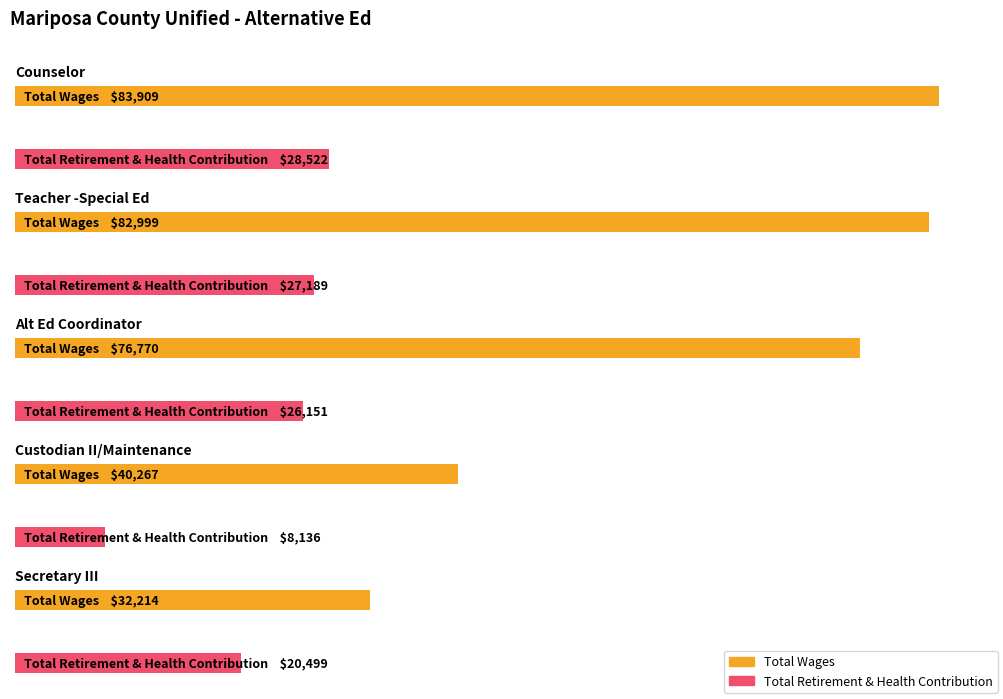

Does the chart contain stacked bars?

No